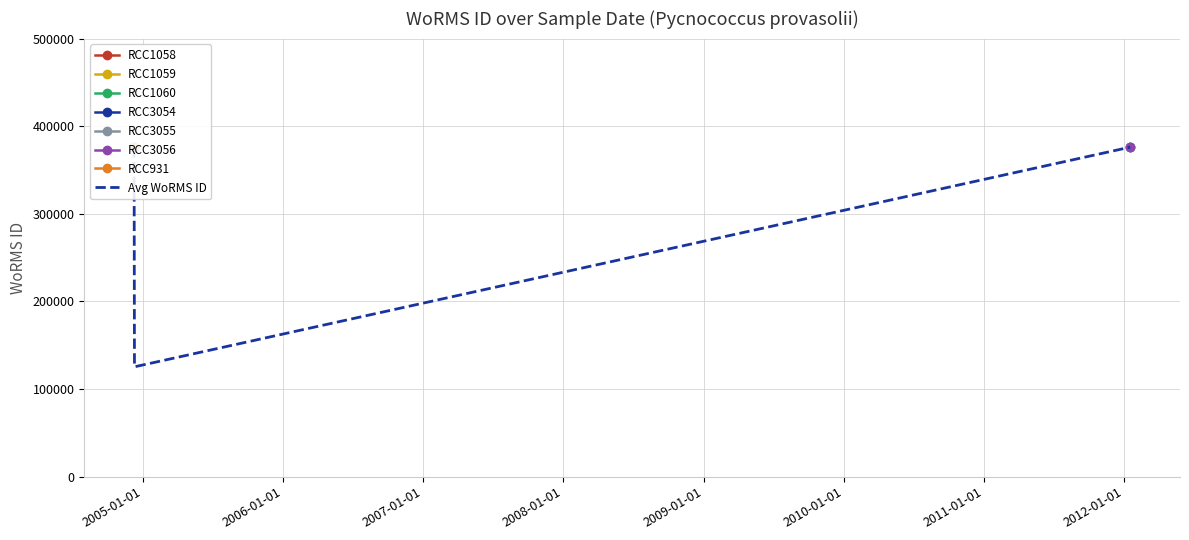

Count the number of categories in the chart.

3